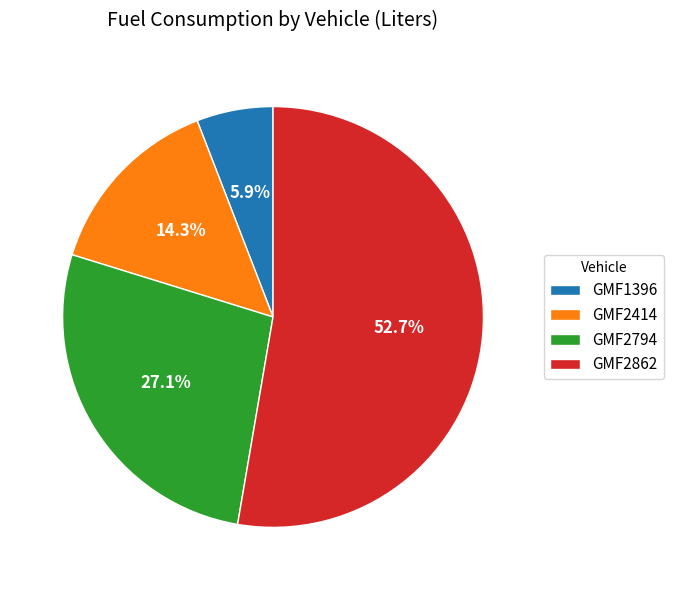

Which slice is the smallest?

GMF1396